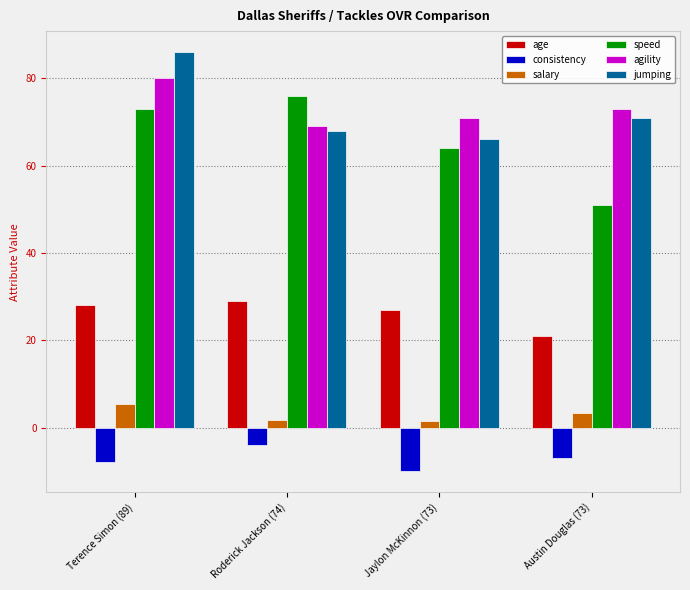

True or false: age has a value of 10.4 at Terence Simon (89).

False